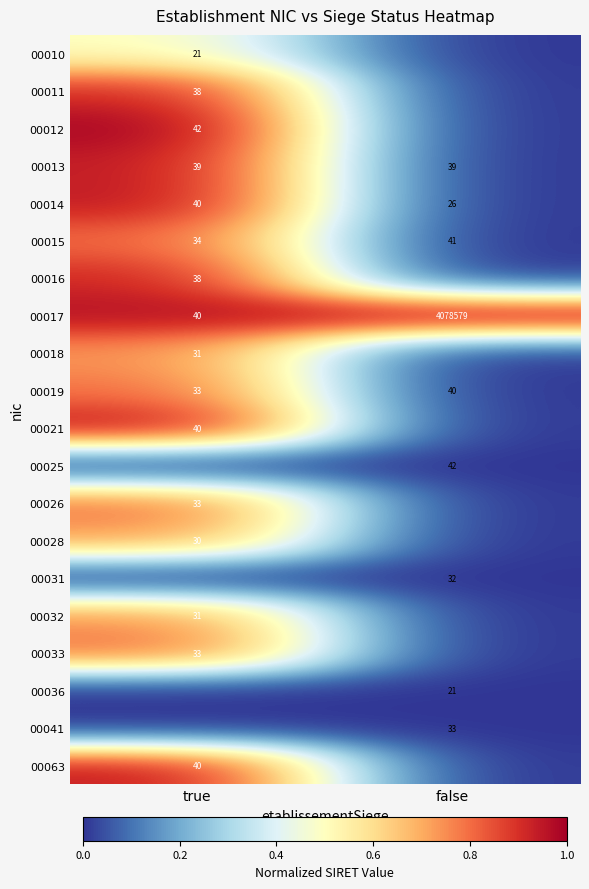

At which label does 00014 reach its peak?

true